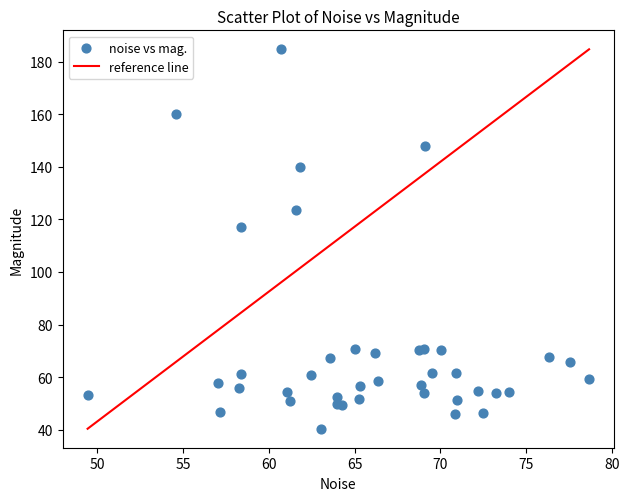

What Y value in the scatter plot is closest to 112?

117.0